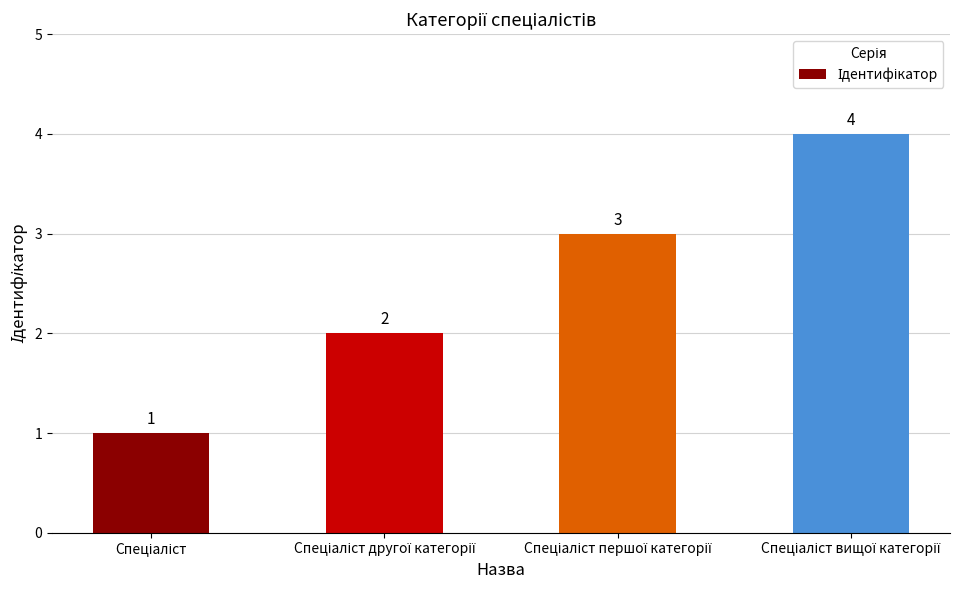

What is the difference between the maximum and minimum values?

3